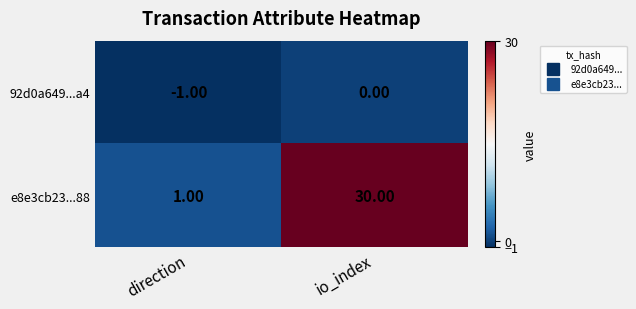

How many categories are shown in the chart?

2